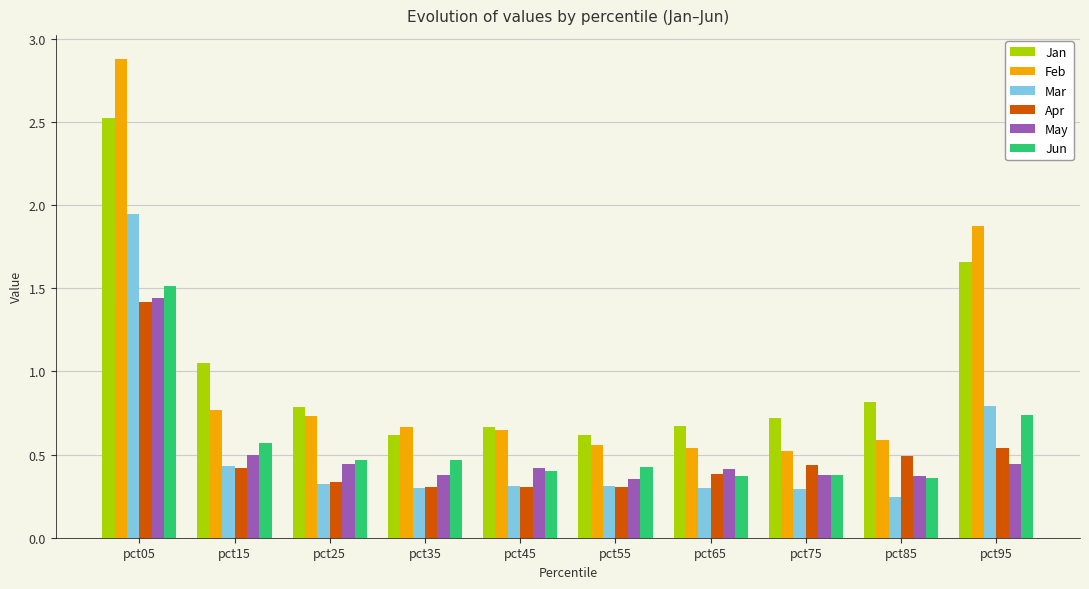

The Mar series shows 1.1 at pct95. True or false?

False